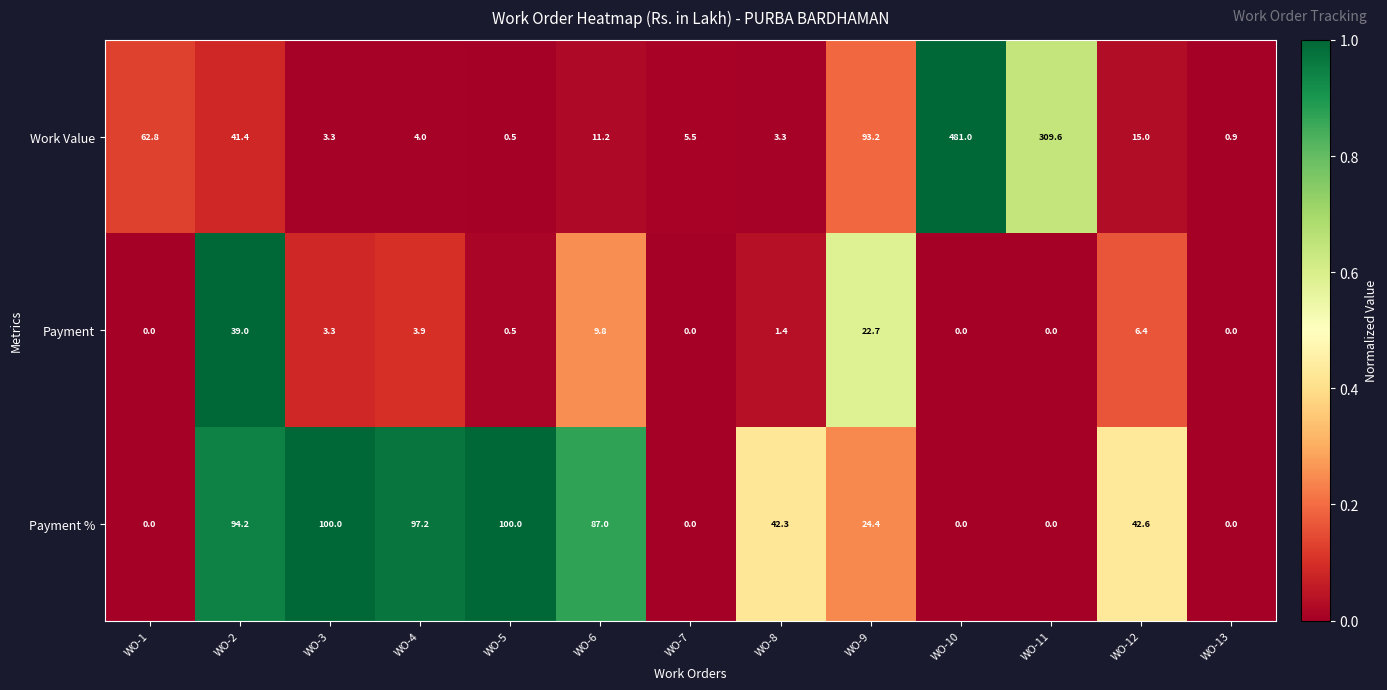

How many data points in Work Value are less than 11?

6